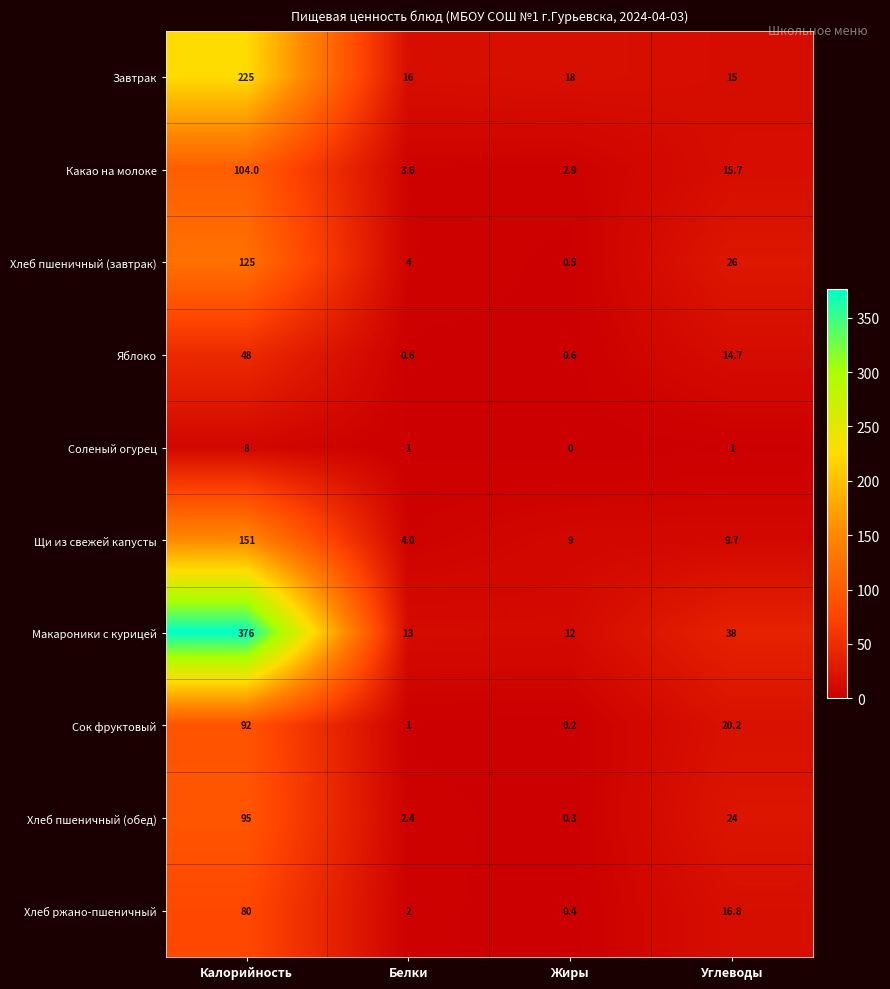

True or false: Хлеб пшеничный (завтрак) has a value of 26.0 at Углеводы.

True